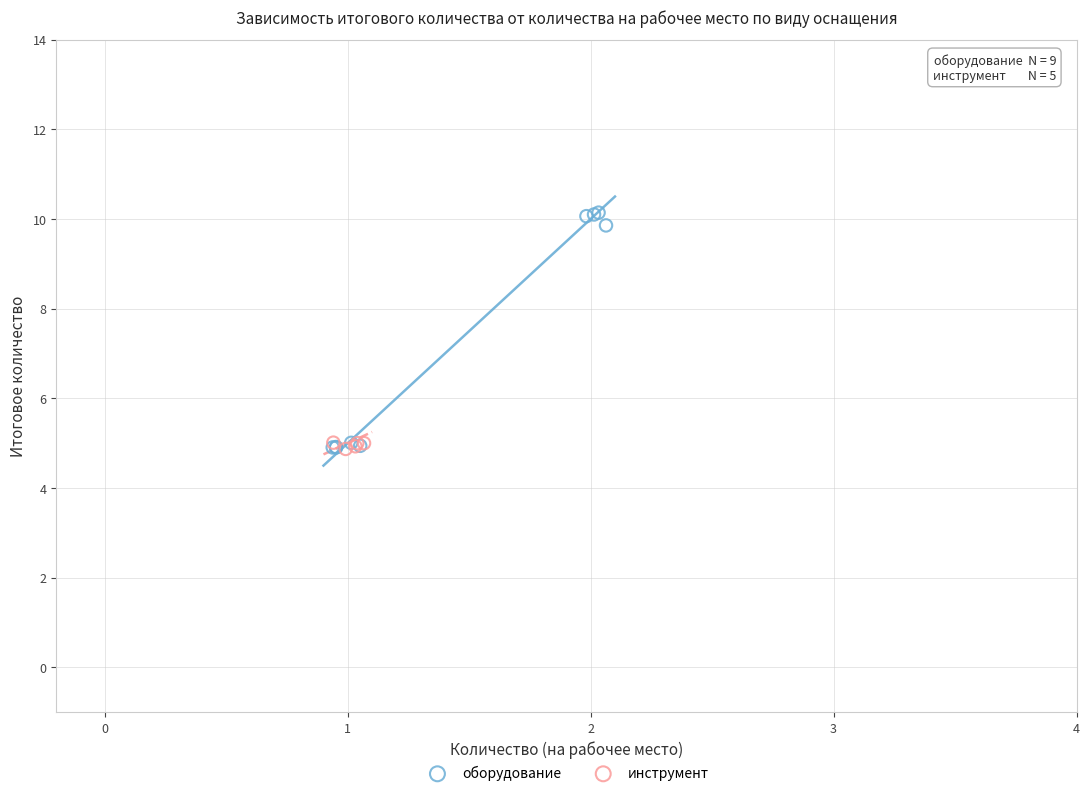

Which series reaches the maximum Y coordinate?

оборудование